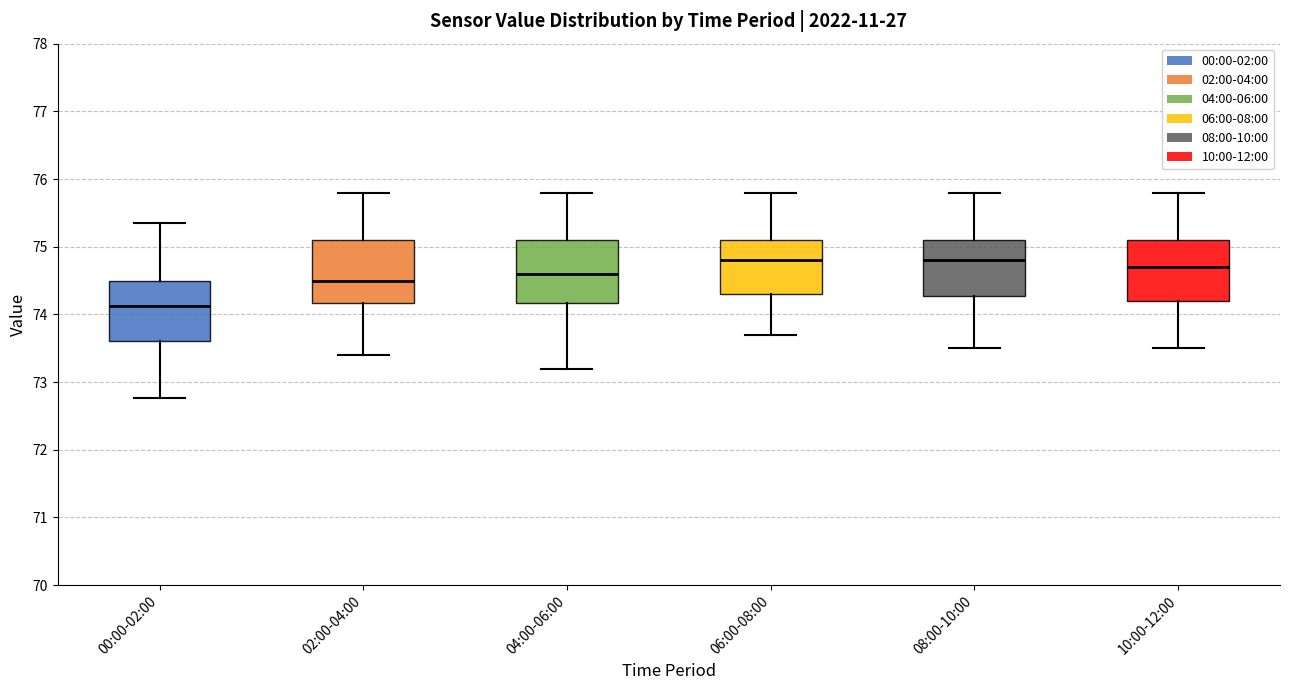

Reading left to right, read every box against the y-axis: the position of its median line, the range the box covers, and the ends of its whiskers. The values are not printed on the chart, so give them approximately, as read against the axis.

00:00-02:00: median 74.1, box 73.6 to 74.5, whiskers 72.8 to 75.4
02:00-04:00: median 74.5, box 74.2 to 75.1, whiskers 73.4 to 75.8
04:00-06:00: median 74.6, box 74.2 to 75.1, whiskers 73.2 to 75.8
06:00-08:00: median 74.8, box 74.3 to 75.1, whiskers 73.7 to 75.8
08:00-10:00: median 74.8, box 74.3 to 75.1, whiskers 73.5 to 75.8
10:00-12:00: median 74.7, box 74.2 to 75.1, whiskers 73.5 to 75.8